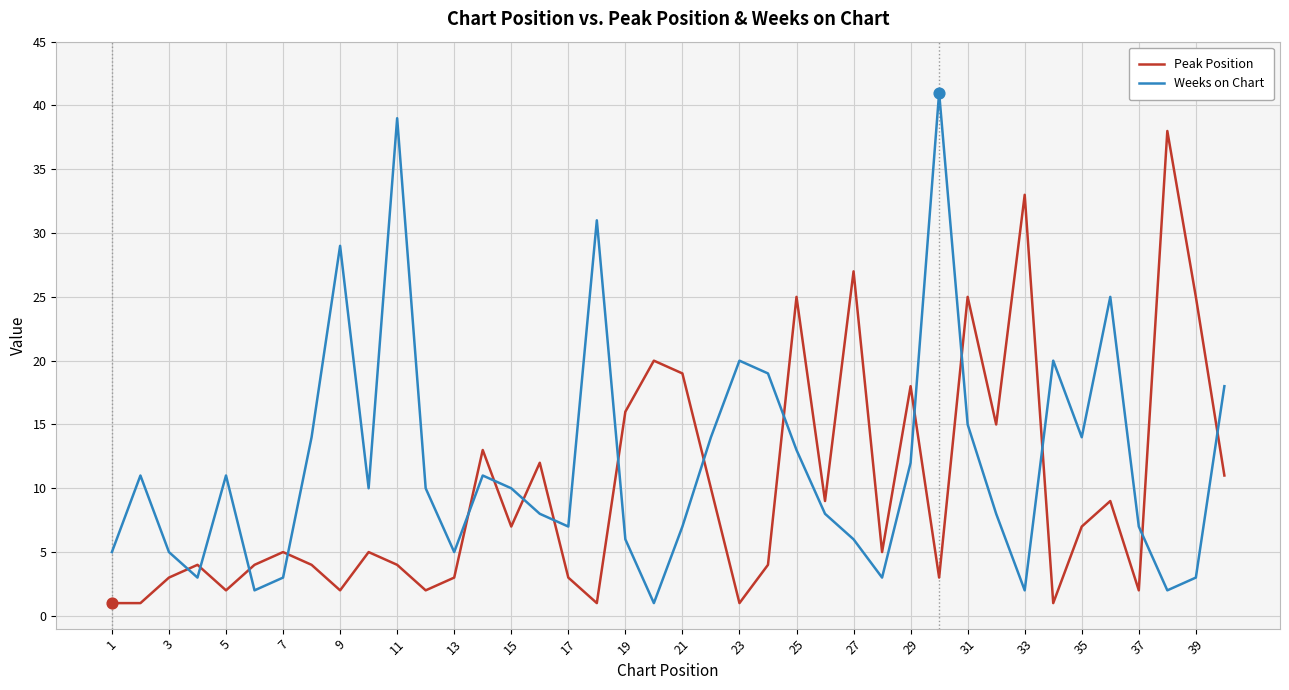

Which series has the largest total across all categories?

Weeks on Chart